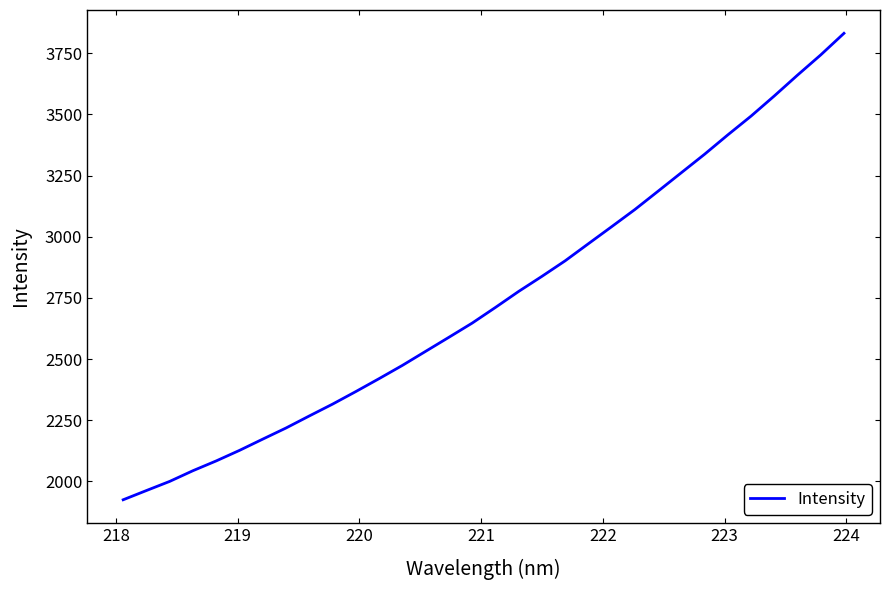

Reading left to right, transcribe all the data shown in this chart.

1924.7	1962.5	1999.9	2043.6	2083.7	2126.7	2172.8	2218.3	2267.5	2315.8	2367.2	2420.0	2474.1	2531.6	2589.0	2647.0	2711.0	2776.5	2838.1	2901.7	2971.6	3041.1	3111.4	3186.4	3262.0	3337.4	3416.6	3493.3	3575.7	3660.7	3743.4	3831.7